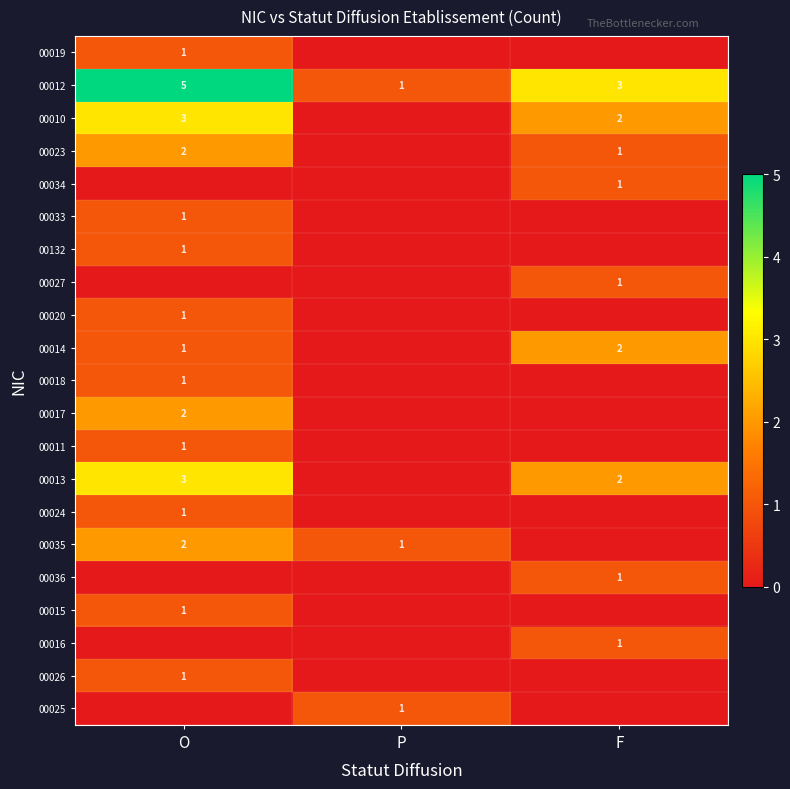

Is it true that 00024 equals 0 at O?

False